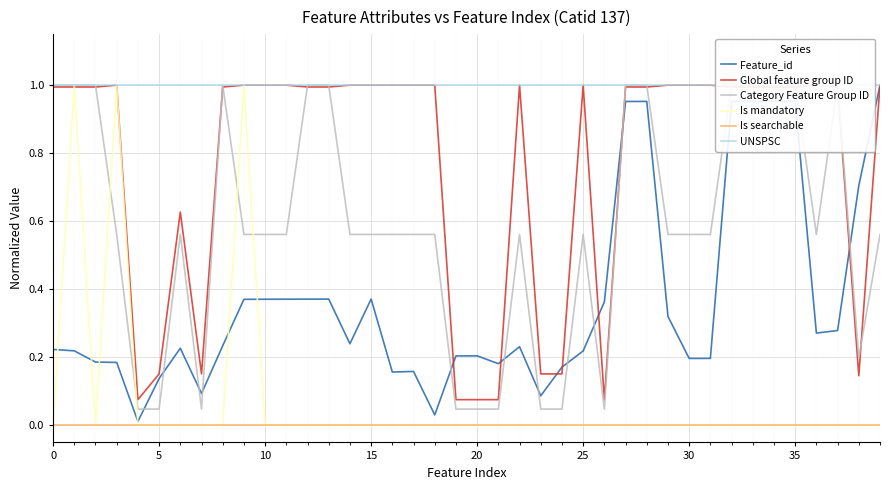

The Global feature group ID series shows 1.0 at 37. True or false?

True